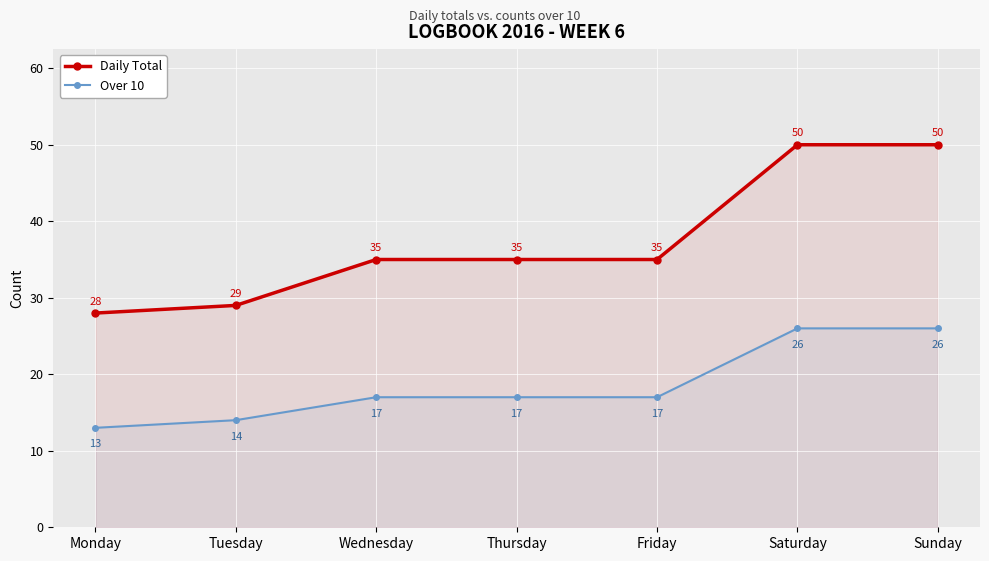

Does the chart display data point markers on the line(s)?

Yes